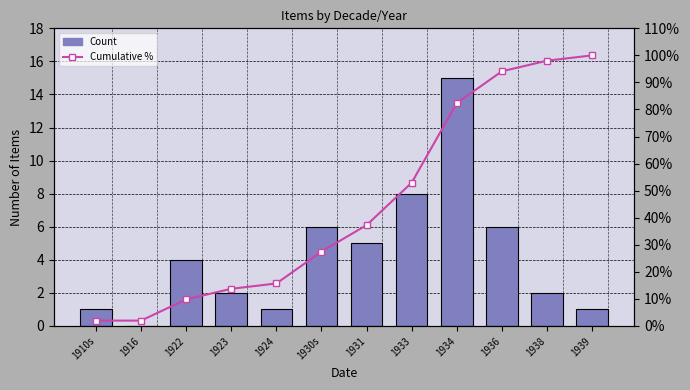

What is the lowest value of the Cumulative % series?

2.0